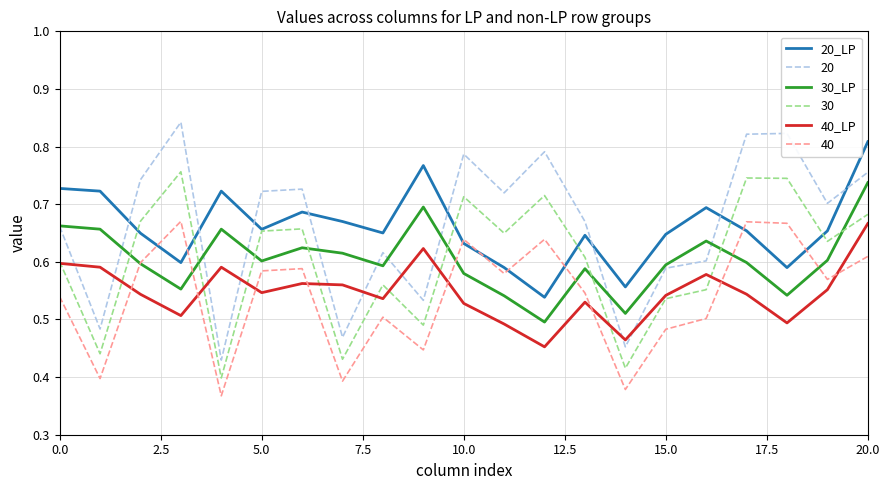

What are all the series names shown in the legend?

20_LP, 20, 30_LP, 30, 40_LP, 40